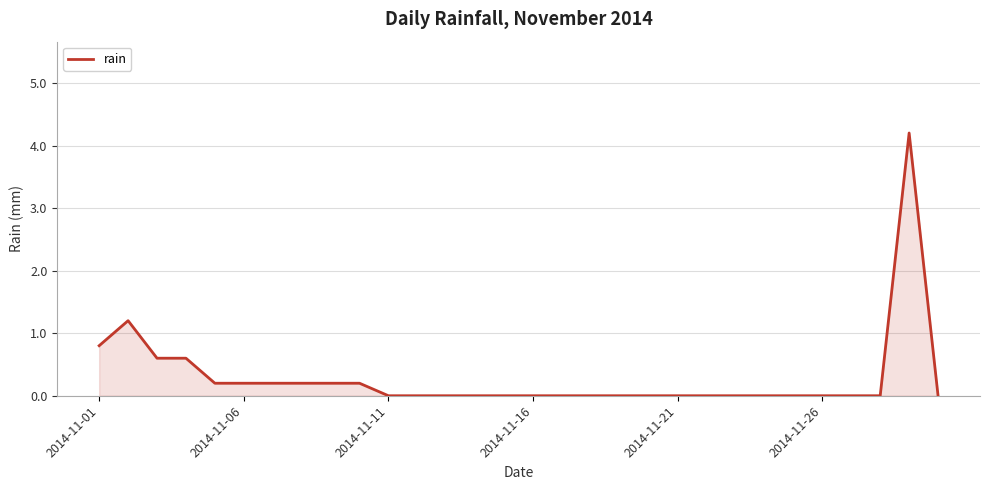

What is the difference between the maximum and minimum values?

4.2